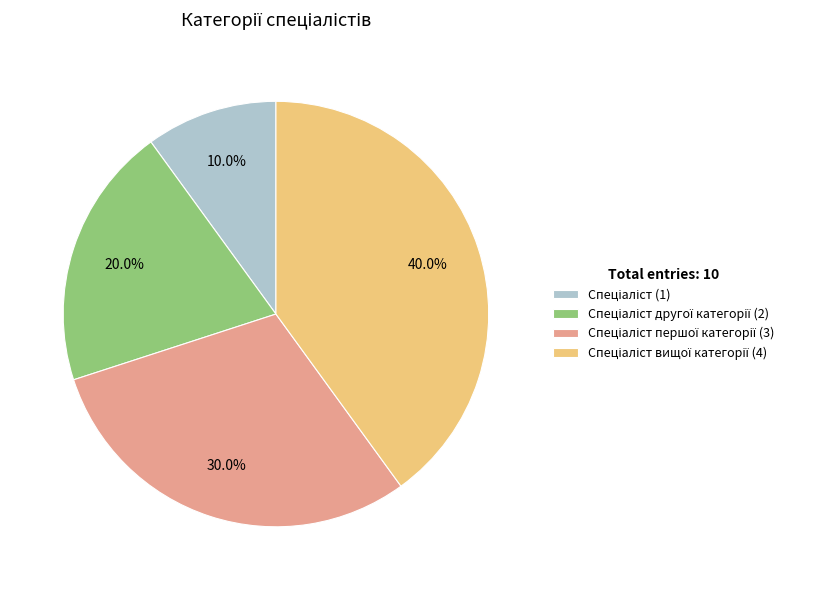

Is there any slice that represents more than half of the pie?

No